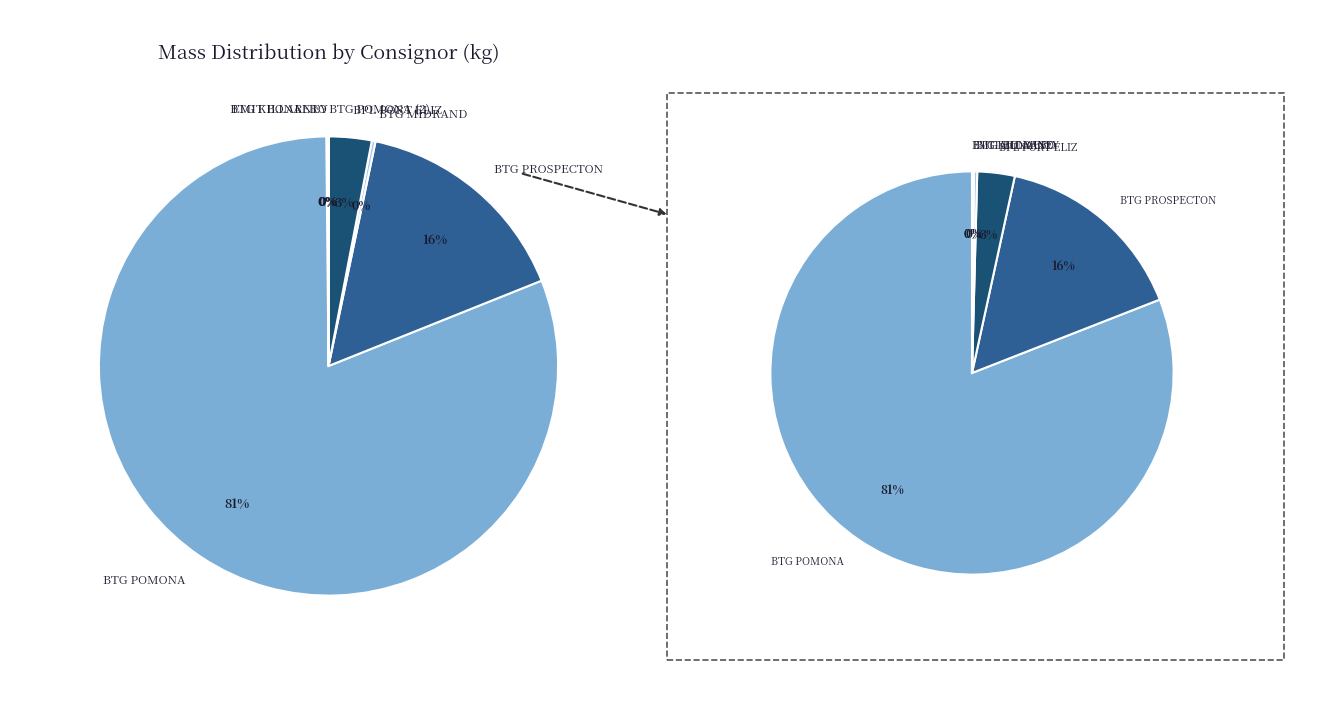

How many segments does this pie chart have?

7